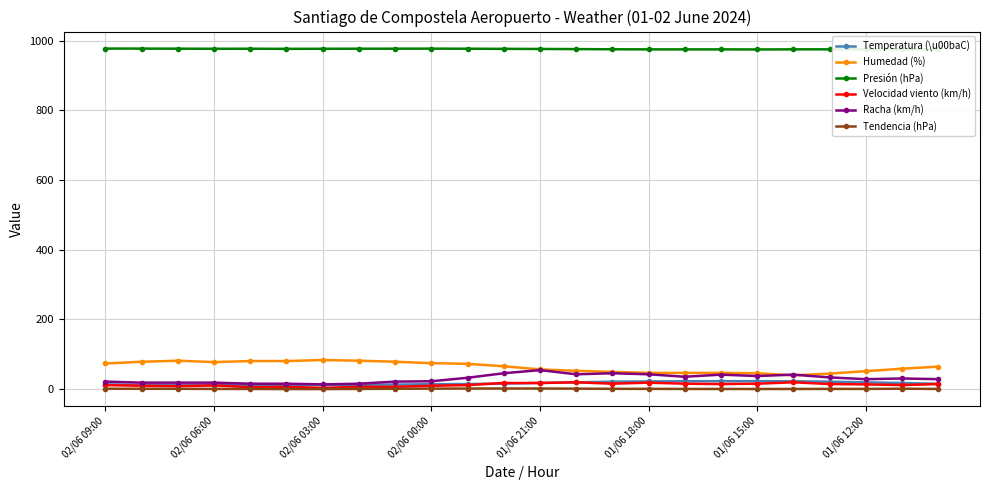

At how many categories does at least one series exceed 948?

24